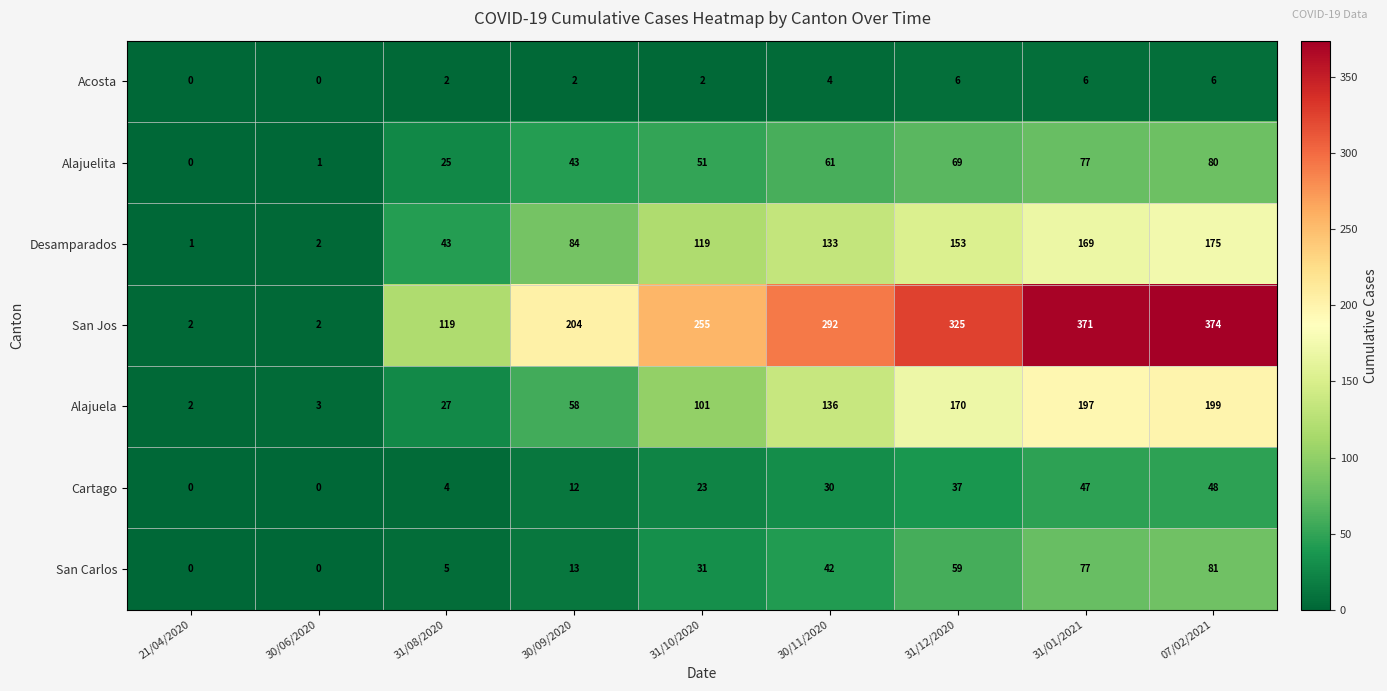

How many Alajuela values are between 27 and 170?

5